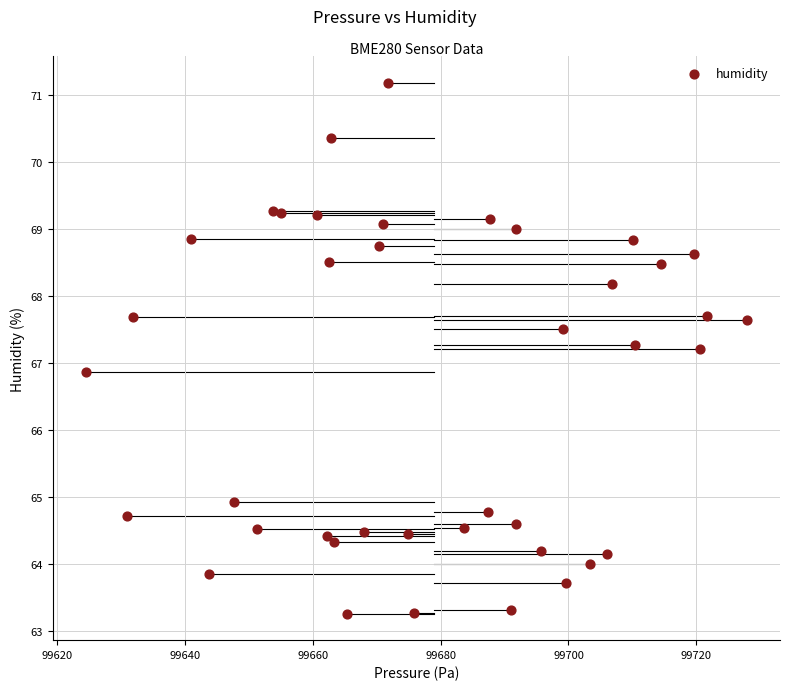

What is the range of X values (max minus min)?

103.5